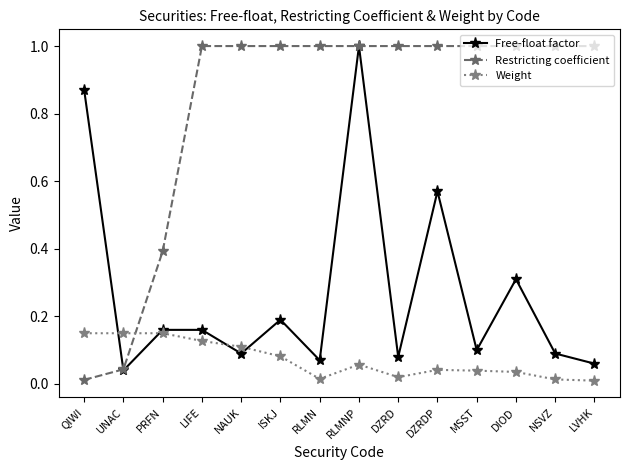

What is the sum of all Restricting coefficient values?

11.4